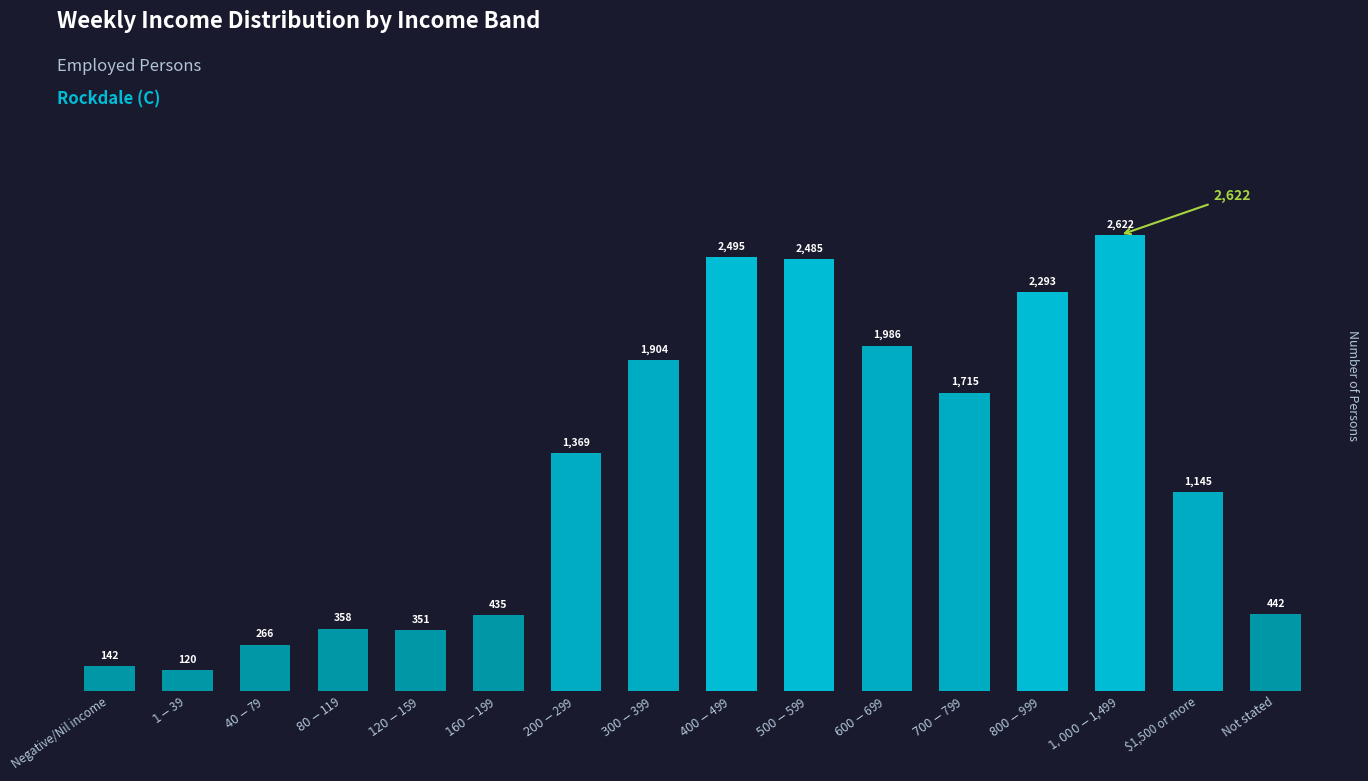

Rank the categories by value from lowest to highest.

$1-$39, Negative/Nil income, $40-$79, $120-$159, $80-$119, $160-$199, Not stated, $1,500 or more, $200-$299, $700-$799, $300-$399, $600-$699, $800-$999, $500-$599, $400-$499, $1,000-$1,499